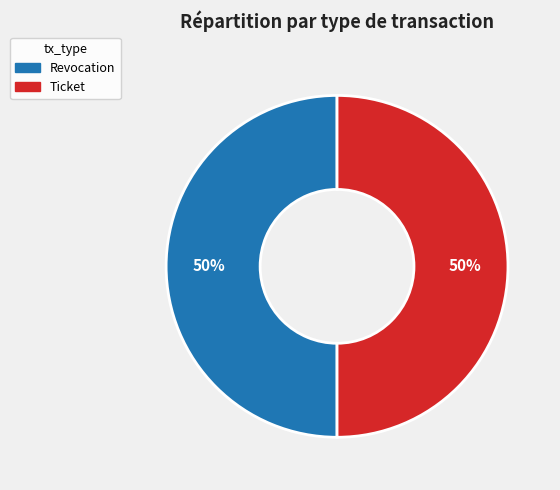

Is the sum of Revocation and Ticket greater than half?

Yes